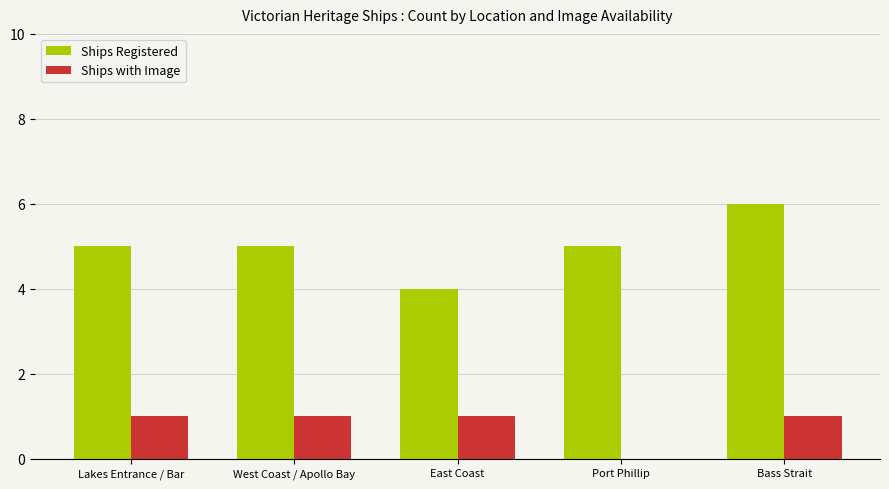

Which series has the widest spread of values?

Ships Registered